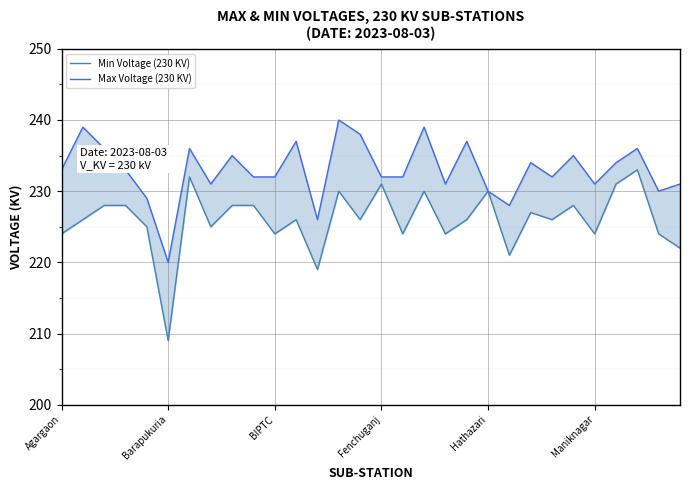

At which category is the sum across all series the highest?

13